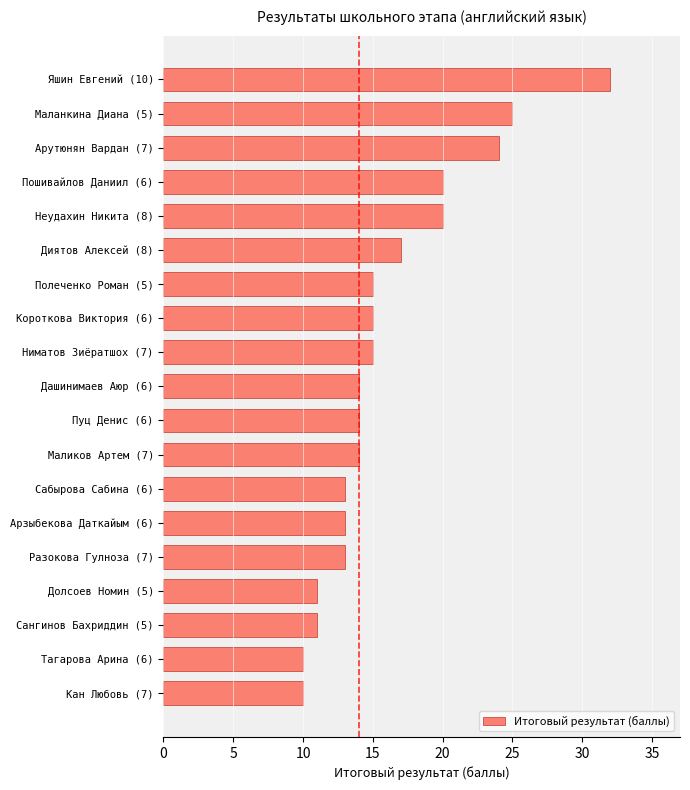

How many categories are shown in the chart?

19